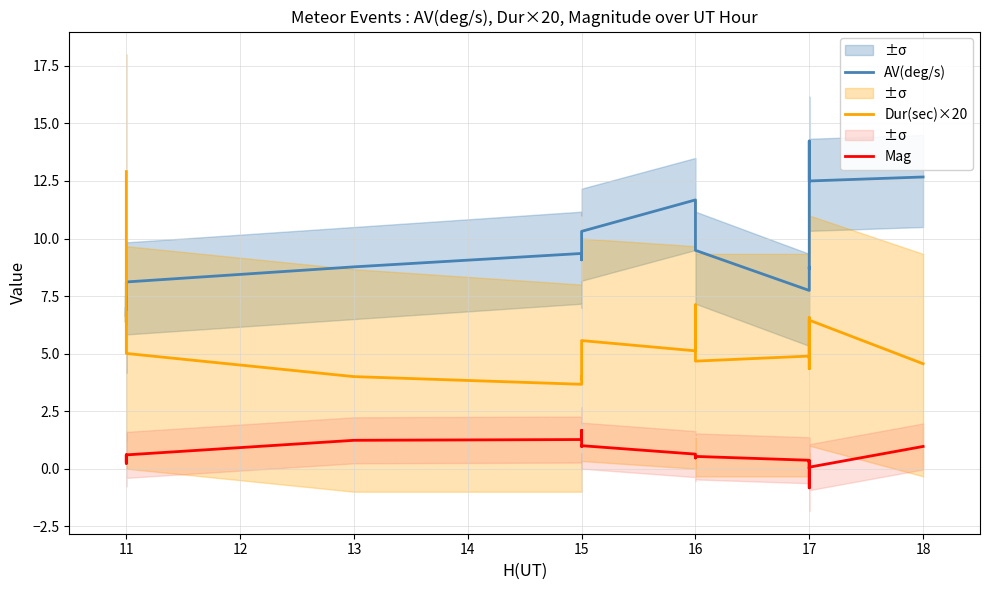

Is this an area chart (filled region under the line)?

No